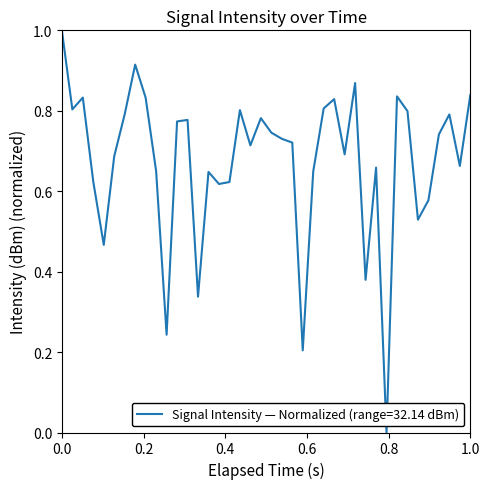

What is the difference between the maximum and minimum values?

1.0